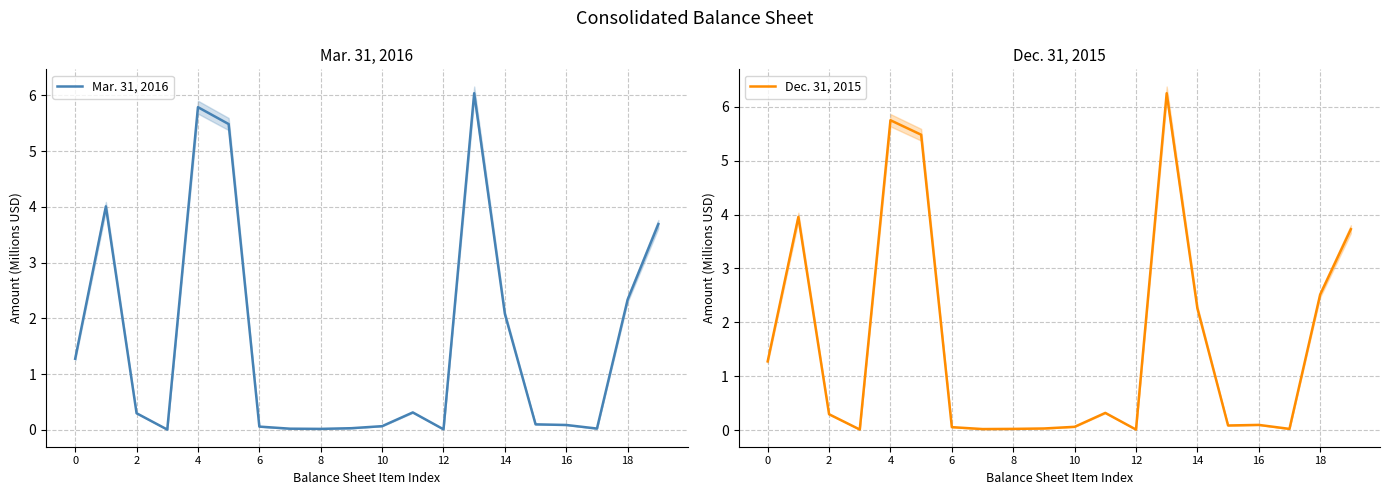

At which label is Dec. 31, 2015 closest to 3?

18